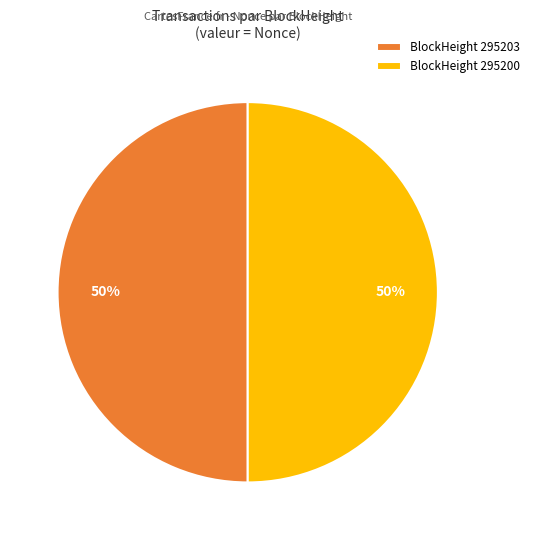

Is it true that BlockHeight 295200 is 41% of the pie?

False